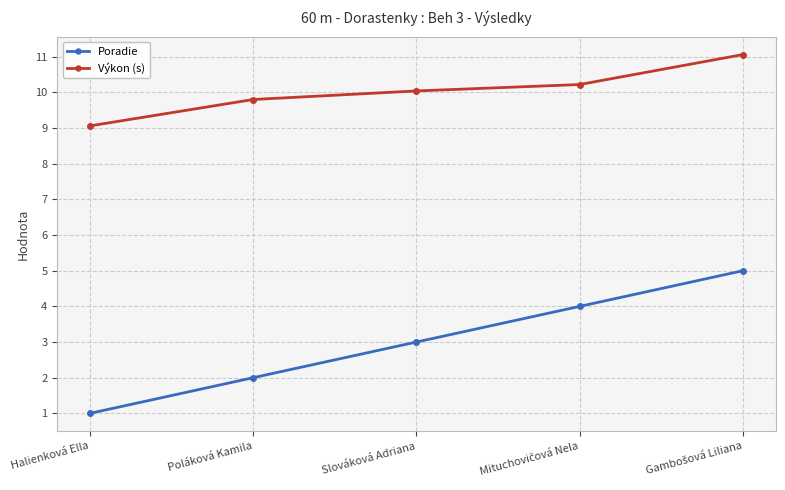

Is it true that Poradie equals 1.6 at Halienková Ella?

False